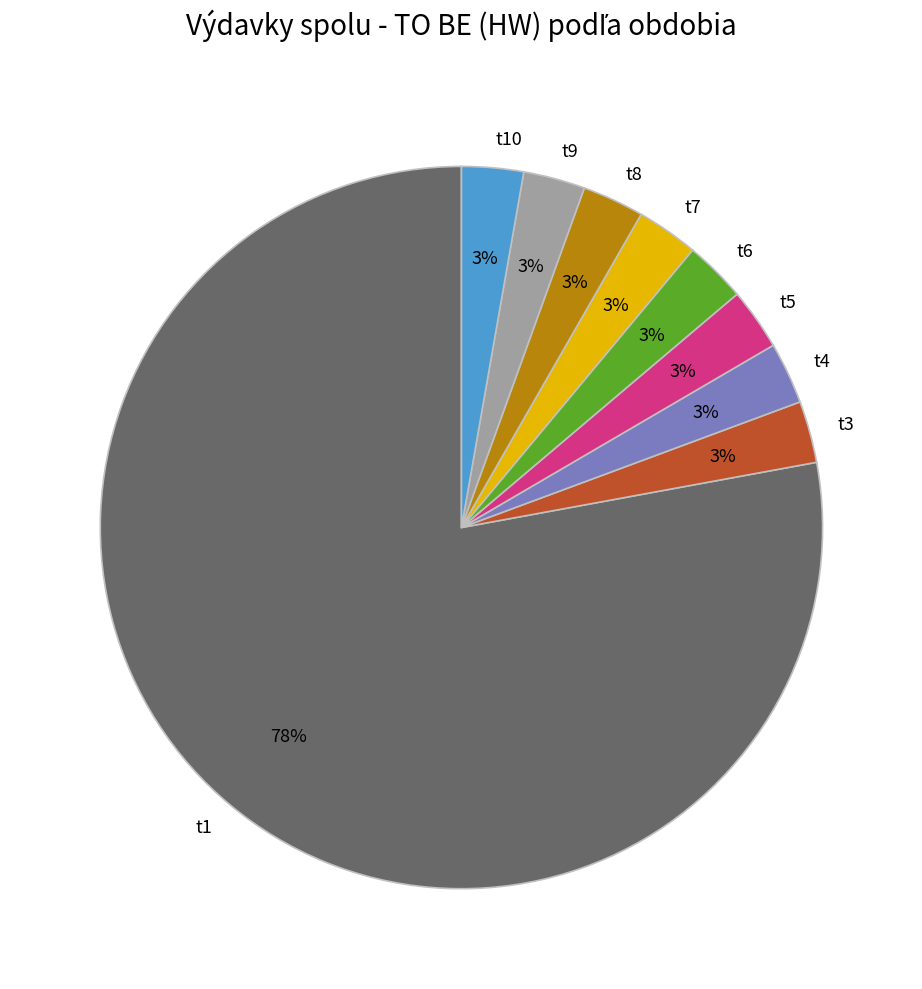

To the nearest percent, what portion does t5 represent?

3%